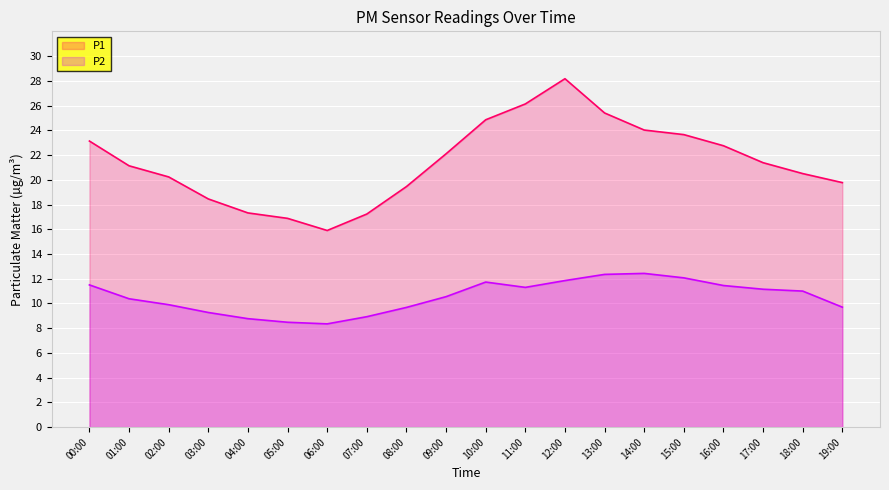

How many data points in P1 are less than 21?

9